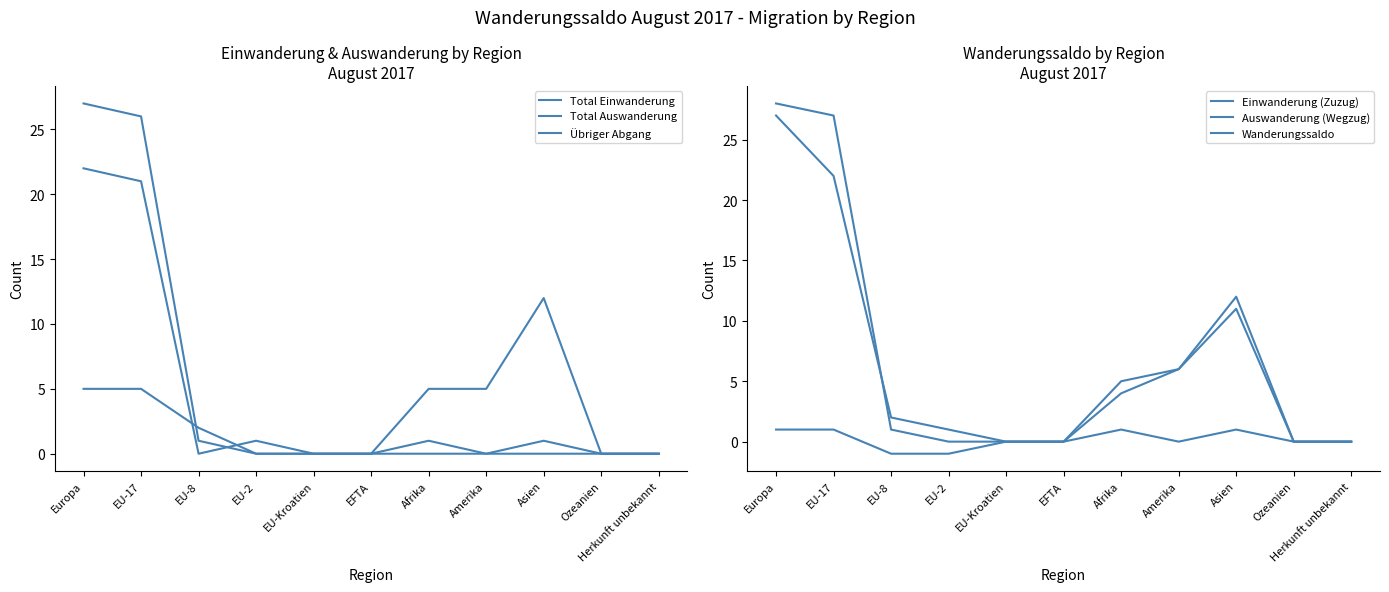

Is it true that Total Auswanderung equals 8 at Herkunft unbekannt?

False